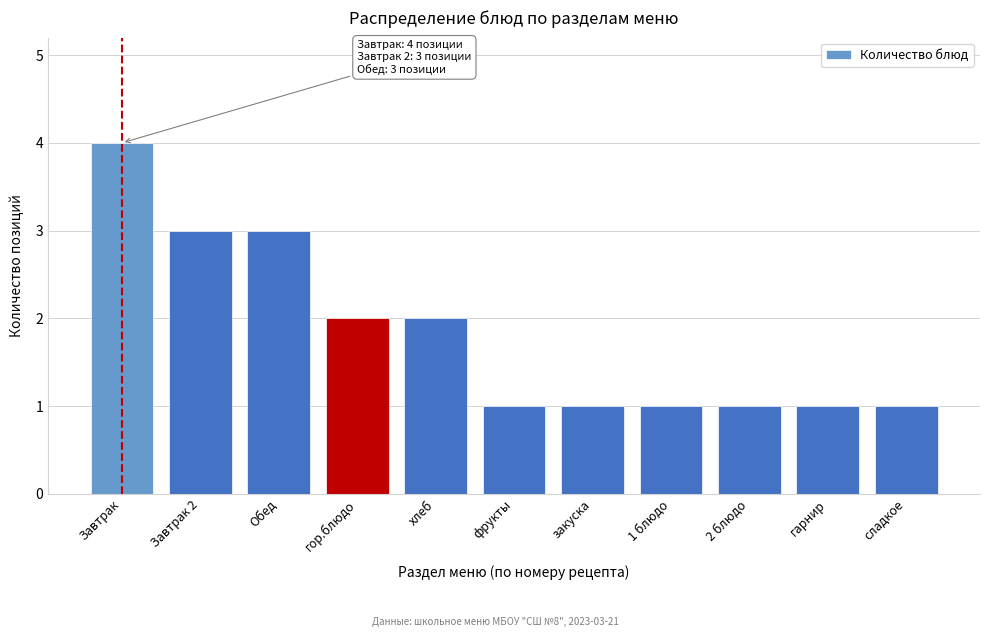

Reading left to right, what are all the values shown in this chart?

4	3	3	2	2	1	1	1	1	1	1